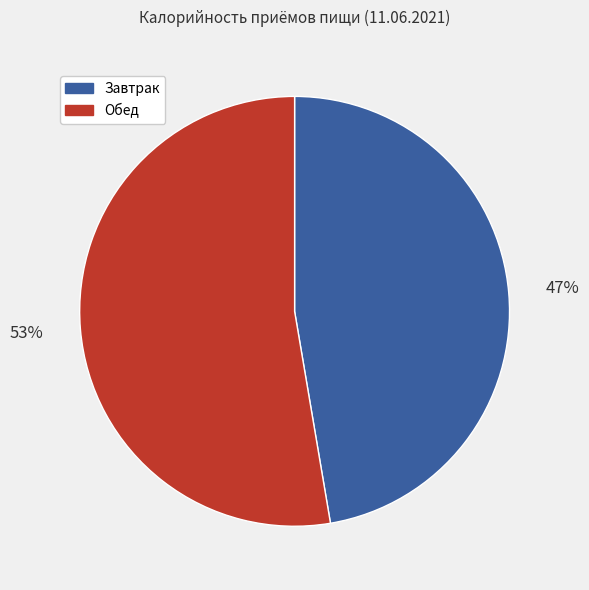

Approximately how many times larger is the value at Завтрак compared to Обед?

0.9